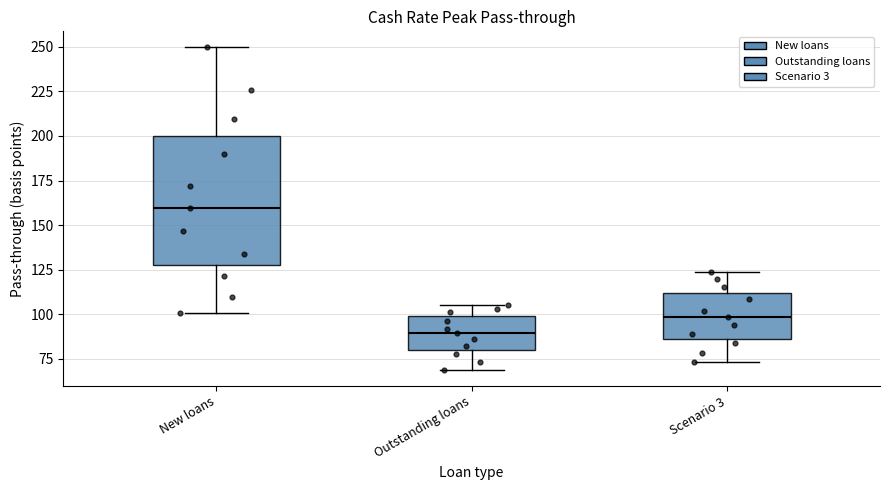

Reading left to right, transcribe this box plot: for each box, give where its median line is, the range the box spans, and where its two whiskers end, as read against the y-axis. The values are not printed on the chart, so give them approximately, as read against the axis.

New loans: median 160, box 130 to 200, whiskers 100 to 250
Outstanding loans: median 90, box 80 to 100, whiskers 70 to 105
Scenario 3: median 100, box 85 to 110, whiskers 75 to 125